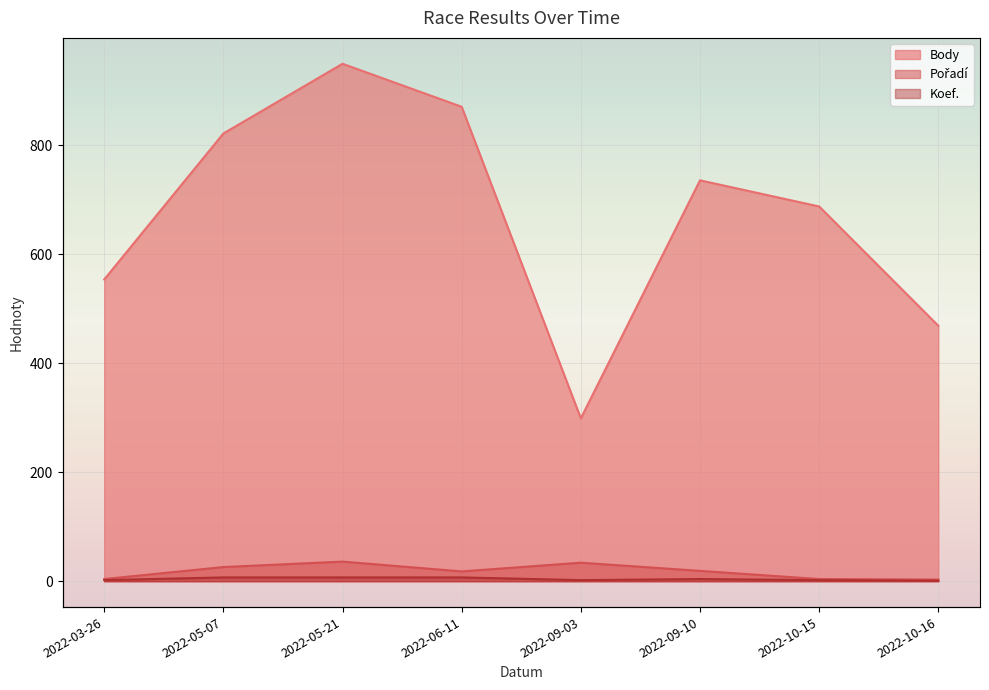

Reading left to right, list all the values displayed in this chart.

Body: 2022-03-26=554	2022-05-07=822	2022-05-21=950	2022-06-11=871	2022-09-03=299	2022-09-10=736	2022-10-15=688	2022-10-16=469
Pořadí: 2022-03-26=4	2022-05-07=26	2022-05-21=36	2022-06-11=18	2022-09-03=34	2022-09-10=19	2022-10-15=4	2022-10-16=3
Koef.: 2022-03-26=2	2022-05-07=7	2022-05-21=7	2022-06-11=7	2022-09-03=2	2022-09-10=4	2022-10-15=2	2022-10-16=1